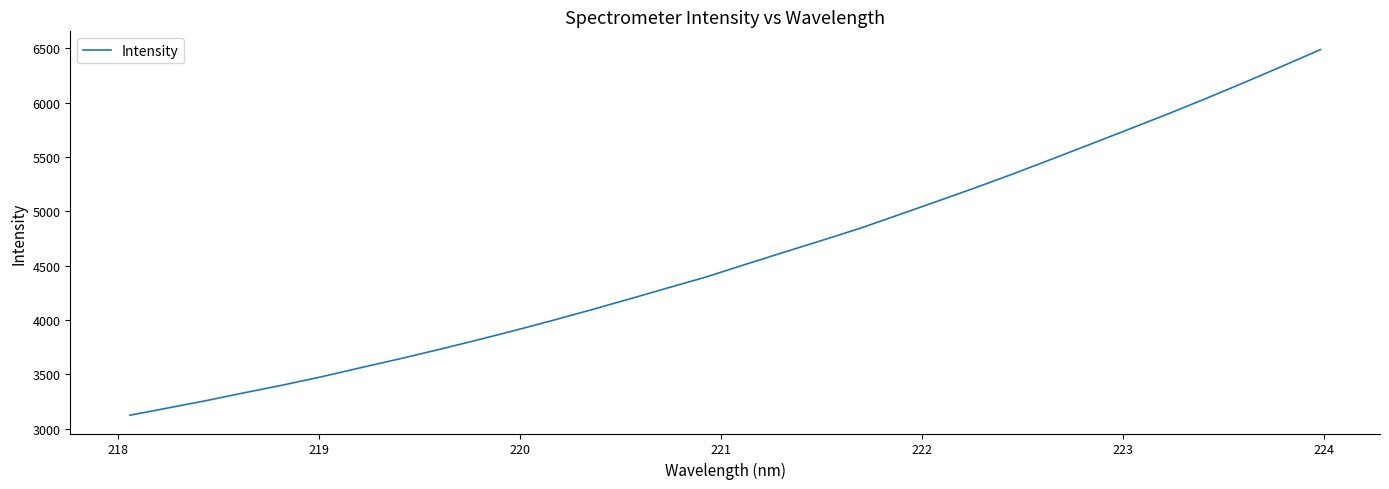

What is the difference between the maximum and minimum values?

3364.3